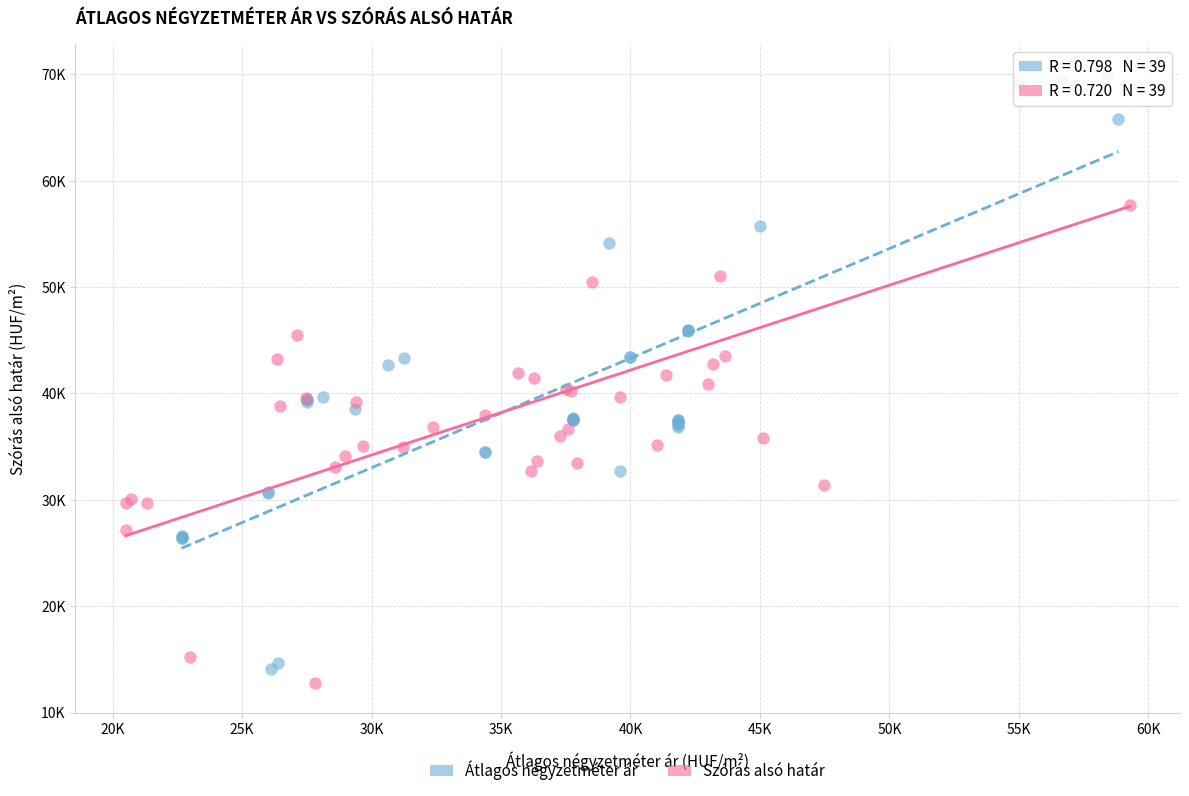

Which series contains the lowest Y value?

Szórás alsó határ